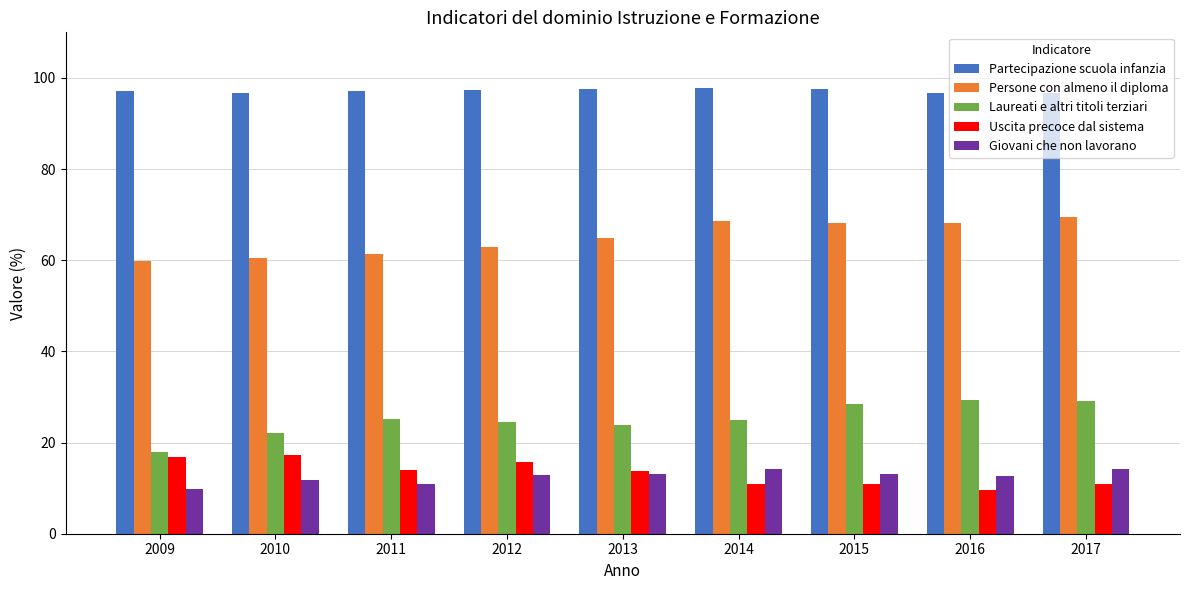

Is the value of Persone con almeno il diploma at 2011 greater than the value of Partecipazione scuola infanzia at 2012?

No